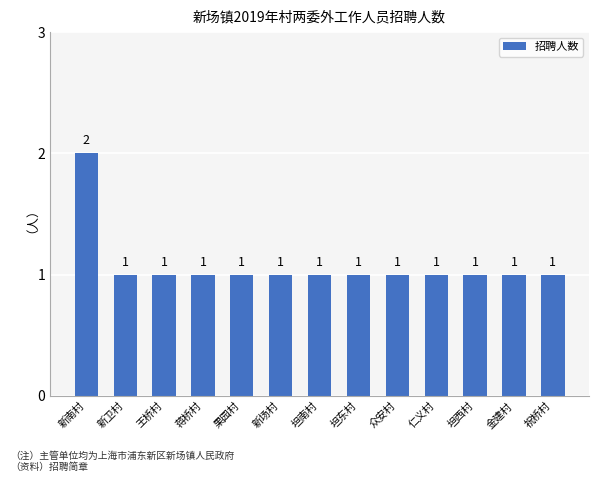

The chart shows a value of 1 at 坦东村. True or false?

True